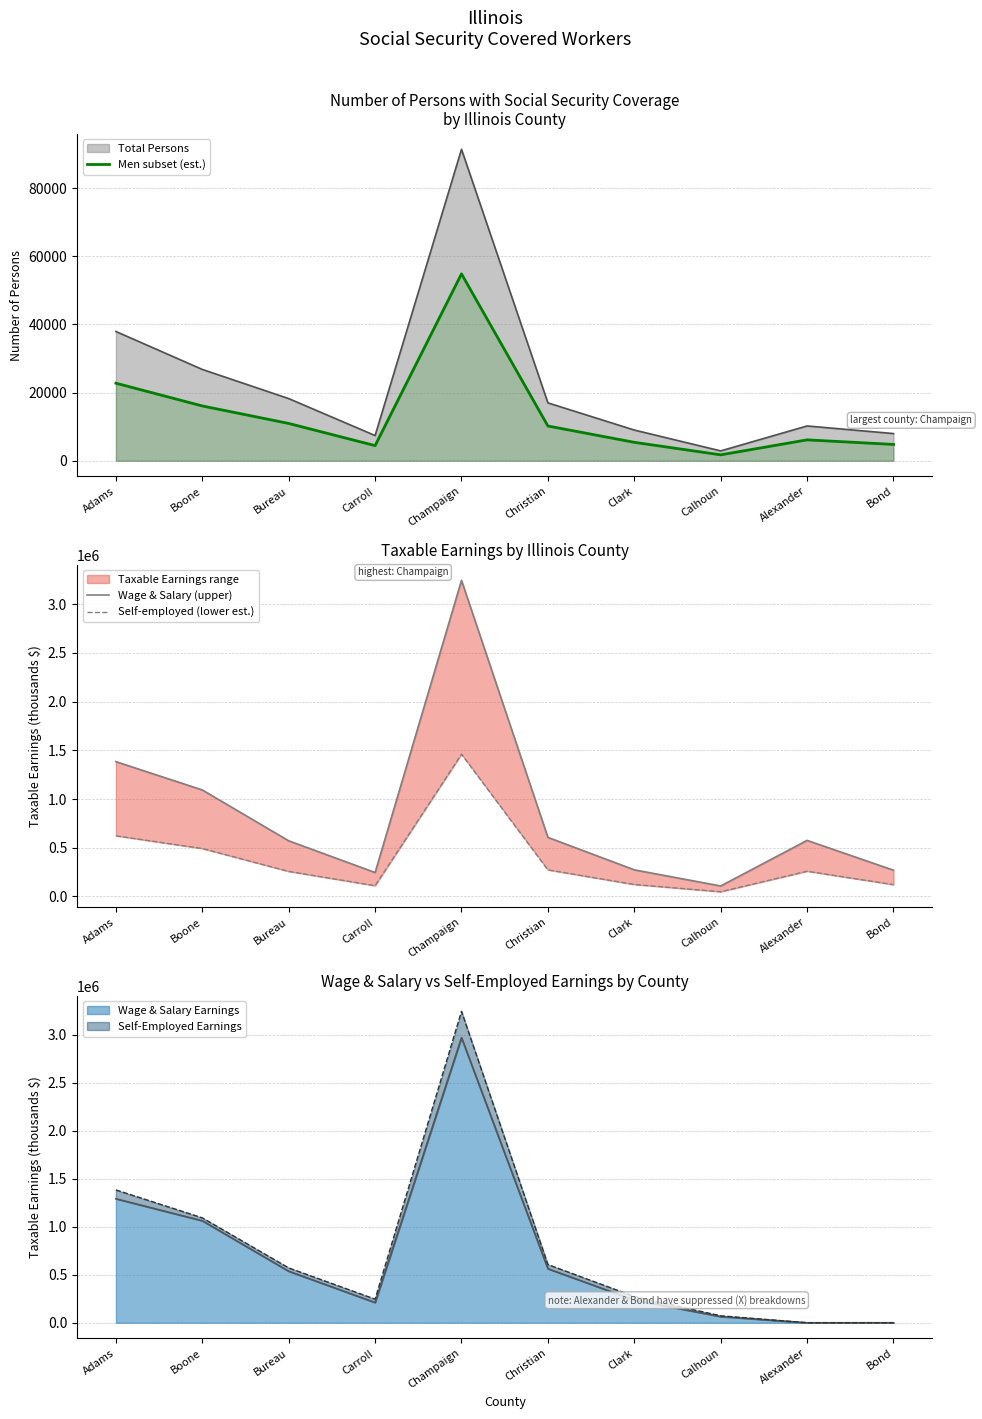

True or false: Men subset (est.) has more than 1 points higher than both neighbors.

True